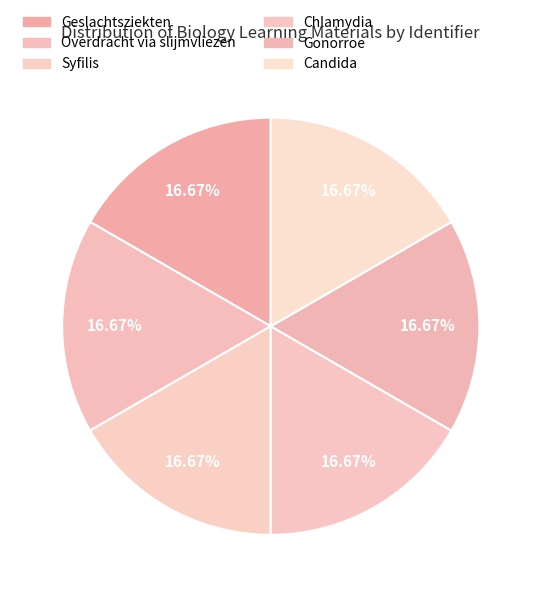

Does Gonorroe account for over 50% of the chart?

No